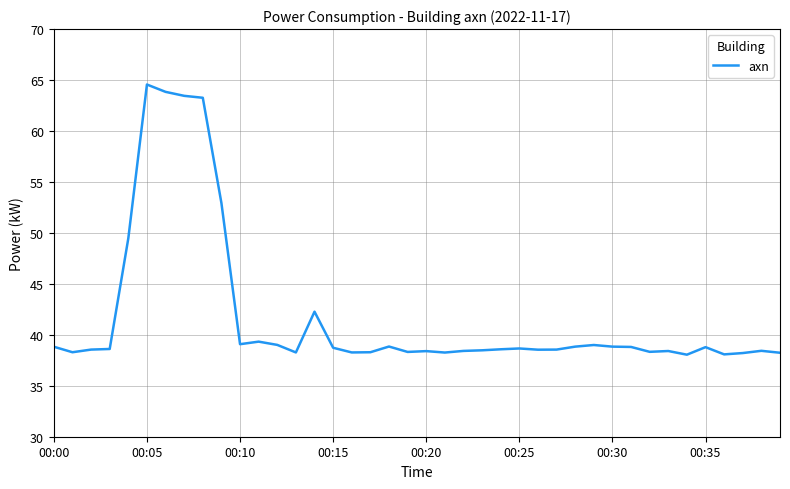

What is the maximum value shown in the chart?

64.6